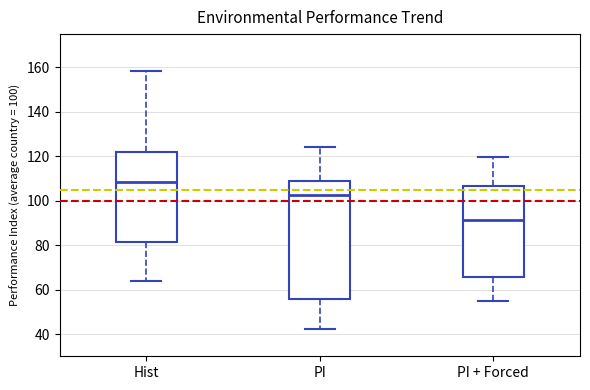

Reading left to right, read every box against the y-axis: the position of its median line, the range the box covers, and the ends of its whiskers. The values are not printed on the chart, so give them approximately, as read against the axis.

Hist: median 108, box 82 to 122, whiskers 64 to 158
PI: median 102, box 56 to 108, whiskers 42 to 124
PI + Forced: median 92, box 66 to 106, whiskers 54 to 120